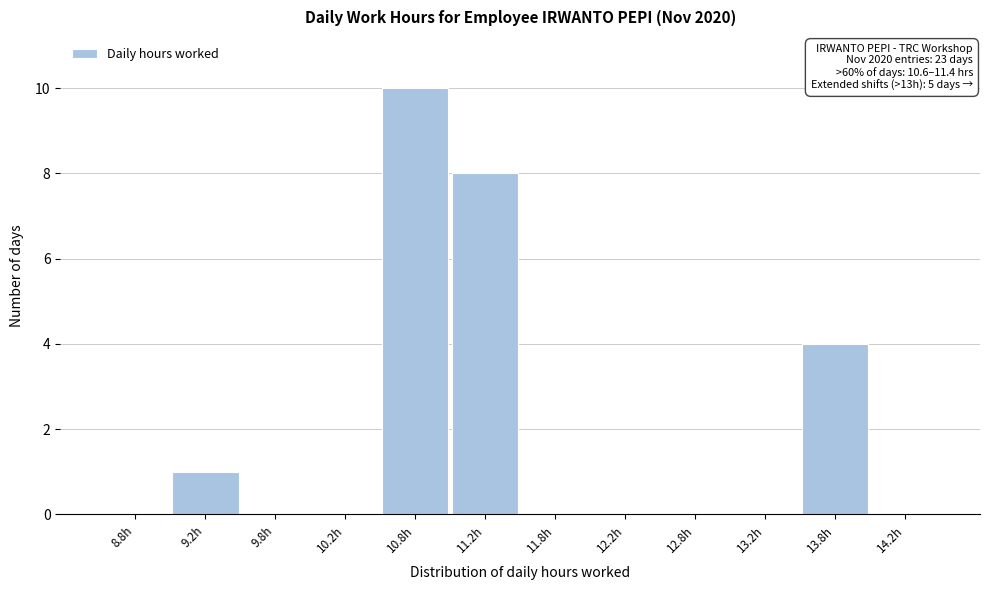

Over which range of the x-axis is the bar tallest?

10.5 to 11.0